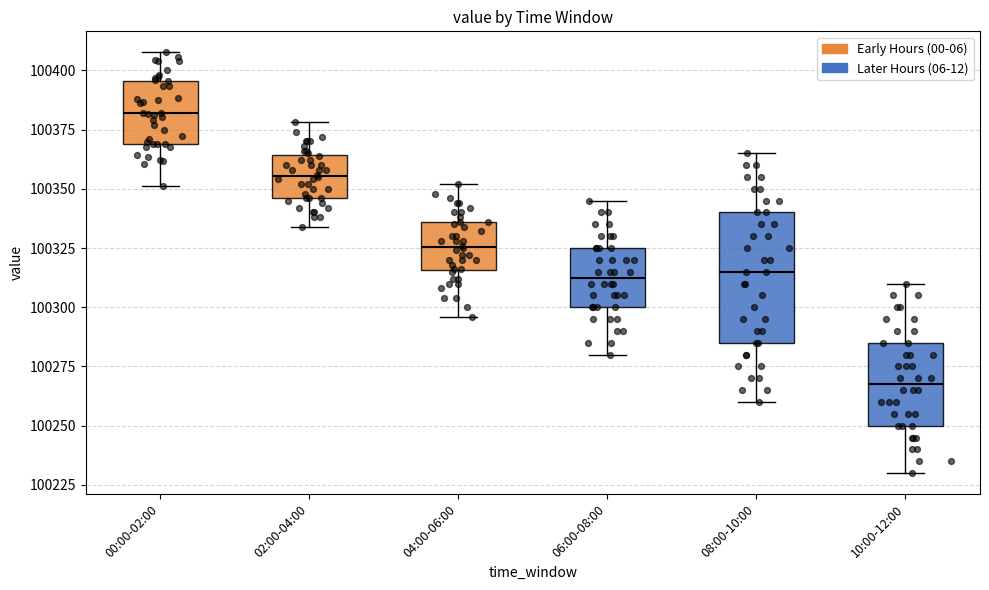

Which box's median line is the lowest?

10:00-12:00